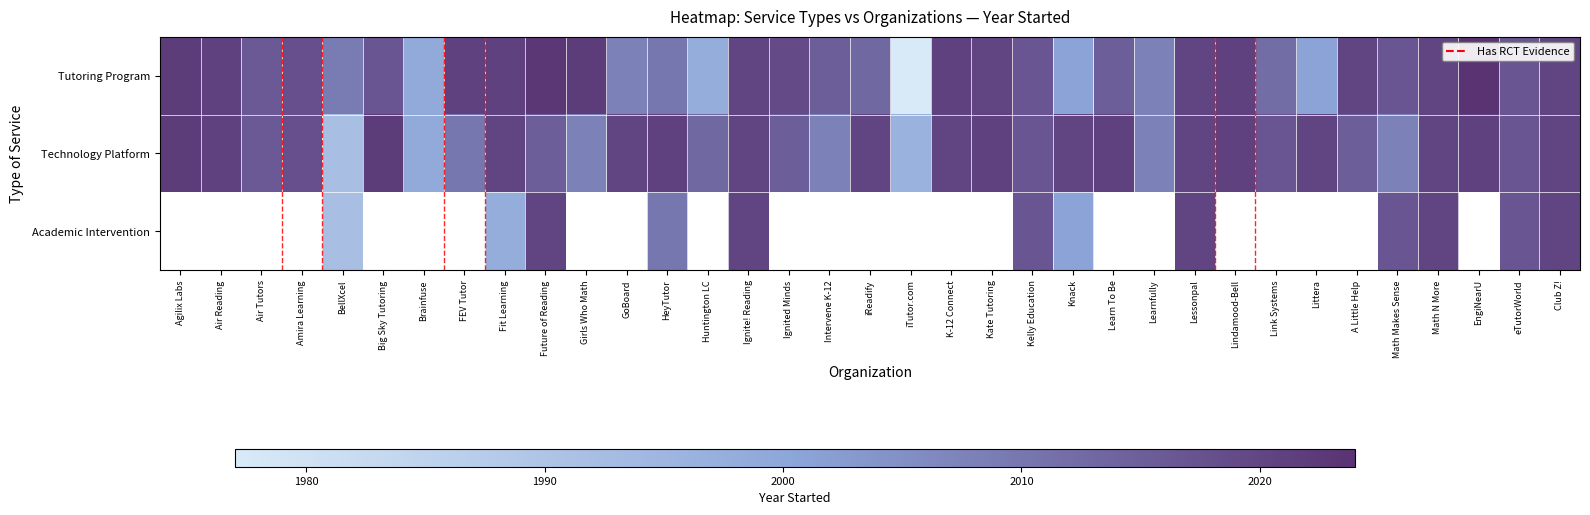

Which category has the highest value across all series?

EngiNearU